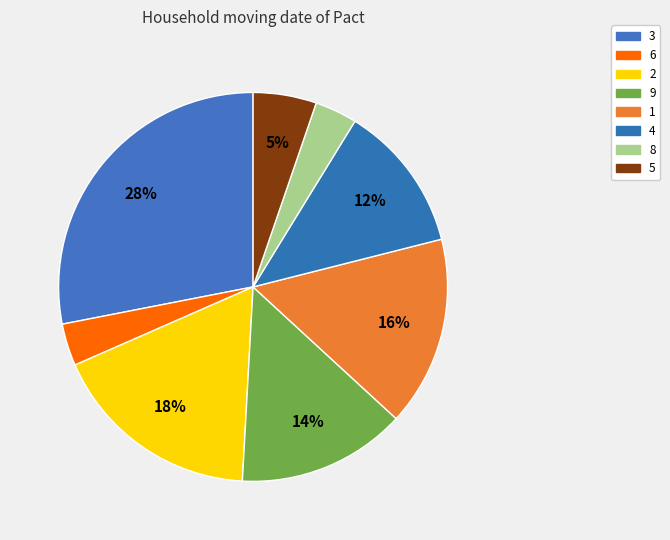

How many segments does this pie chart have?

8